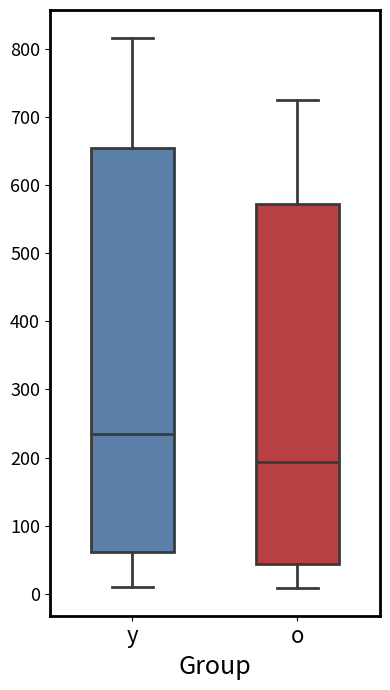

Reading left to right, transcribe this box plot: for each box, give where its median line is, the range the box spans, and where its two whiskers end, as read against the y-axis. The values are not printed on the chart, so give them approximately, as read against the axis.

y: median 240, box 60 to 660, whiskers 10 to 820
o: median 190, box 40 to 570, whiskers 10 to 730